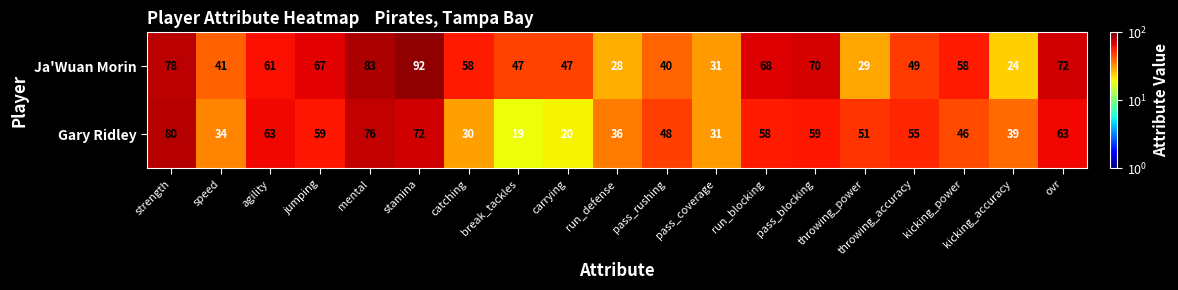

How many distinct data groups are displayed?

2